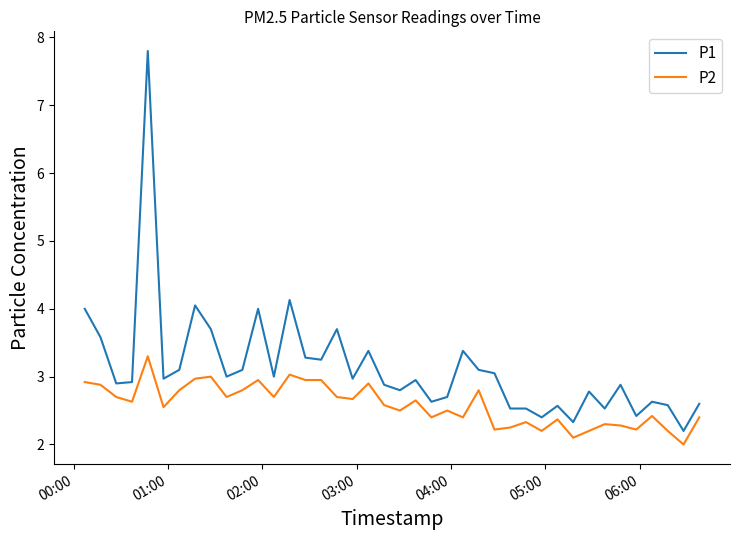

What is the maximum value for P1?

7.8